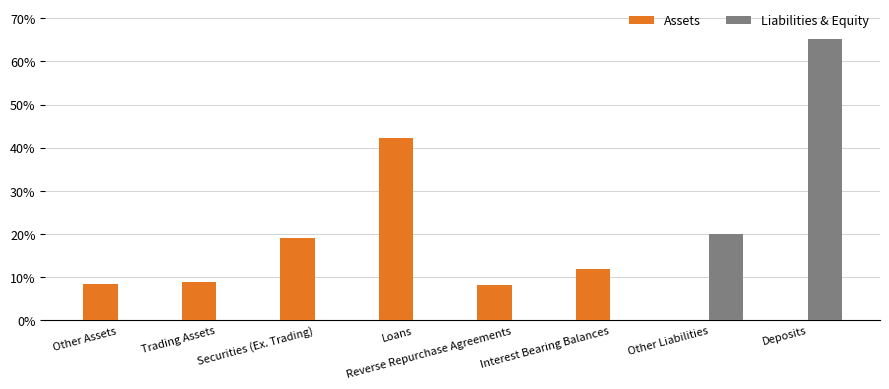

What is the sum of the Assets values at Securities (Ex. Trading) and Deposits?

19.1